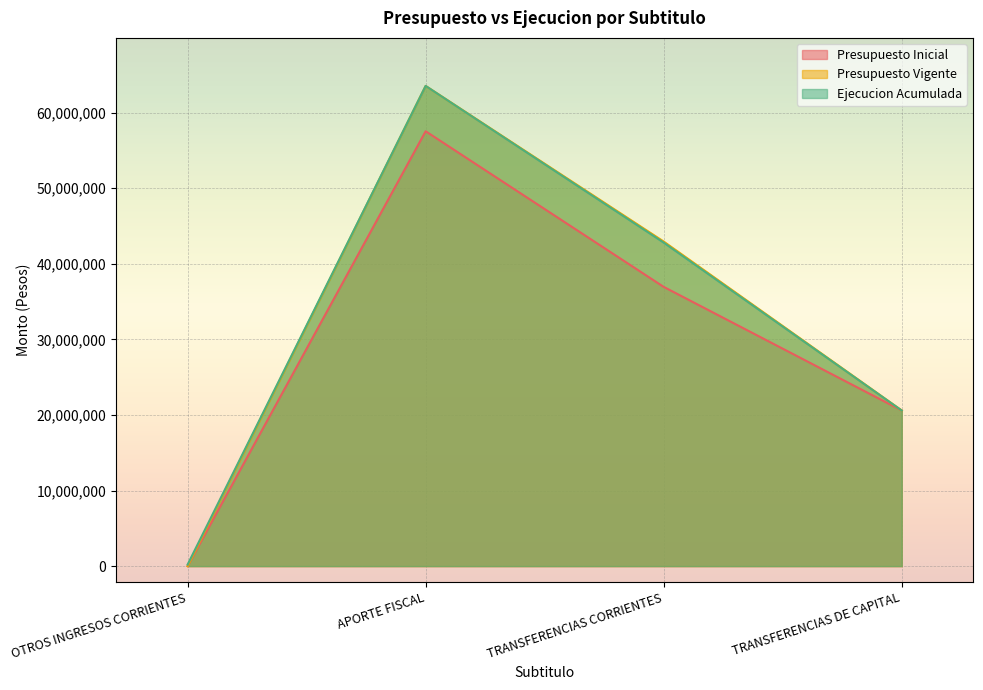

How many data points in Ejecucion Acumulada are less than 42815297?

2